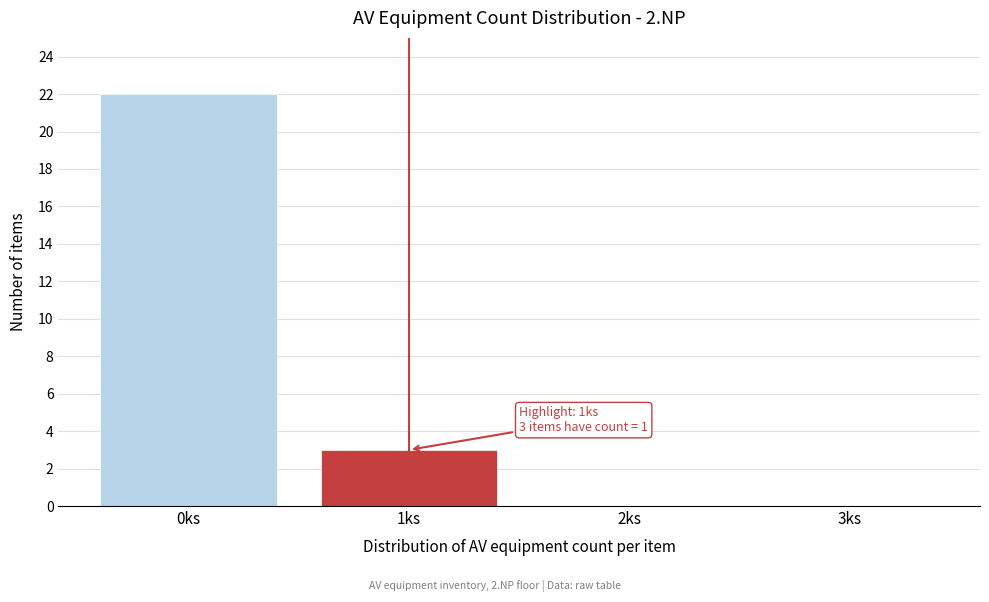

Reading left to right, list all the values displayed in this chart.

0ks=22	1ks=3	2ks=0	3ks=0